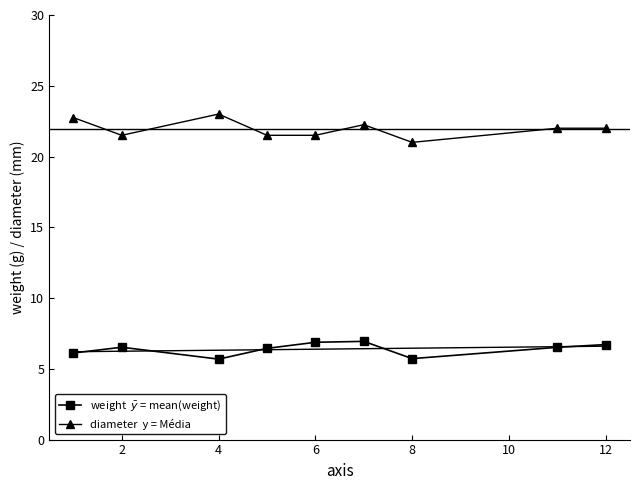

Is this an area chart (filled region under the line)?

No